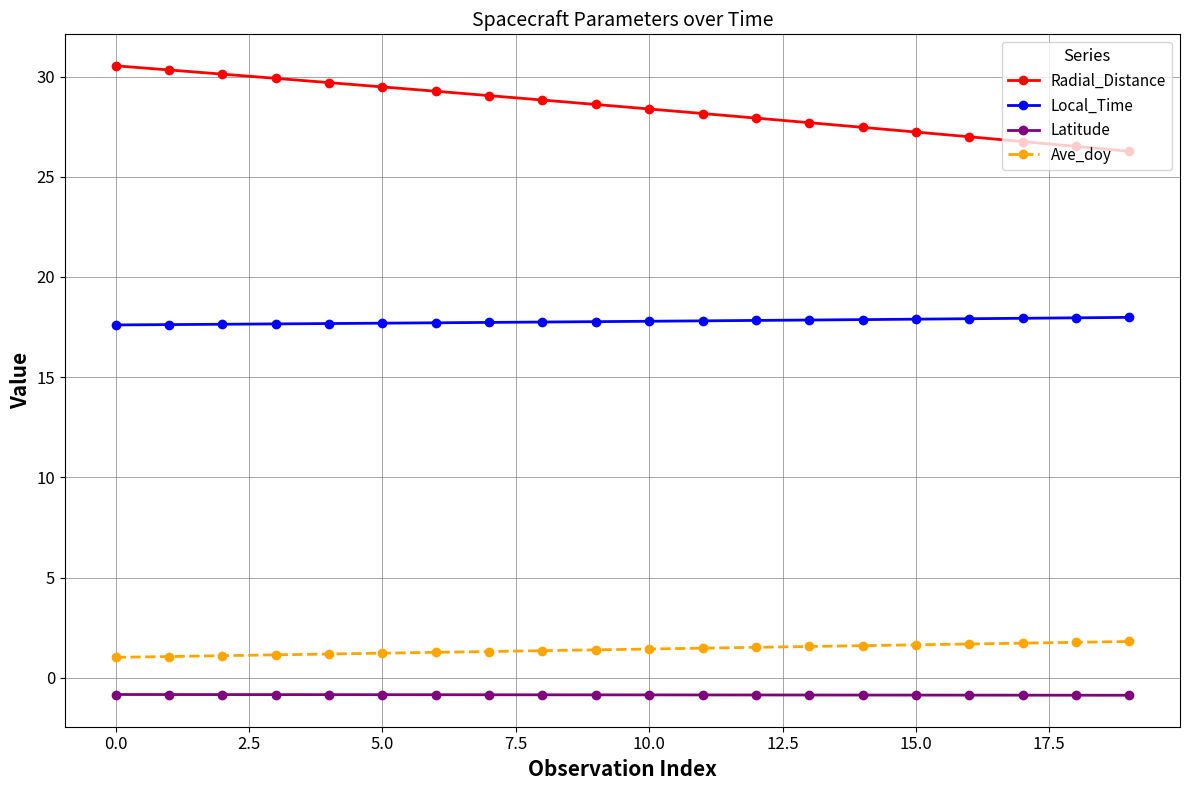

True or false: Radial_Distance and Local_Time intersect in this chart.

False